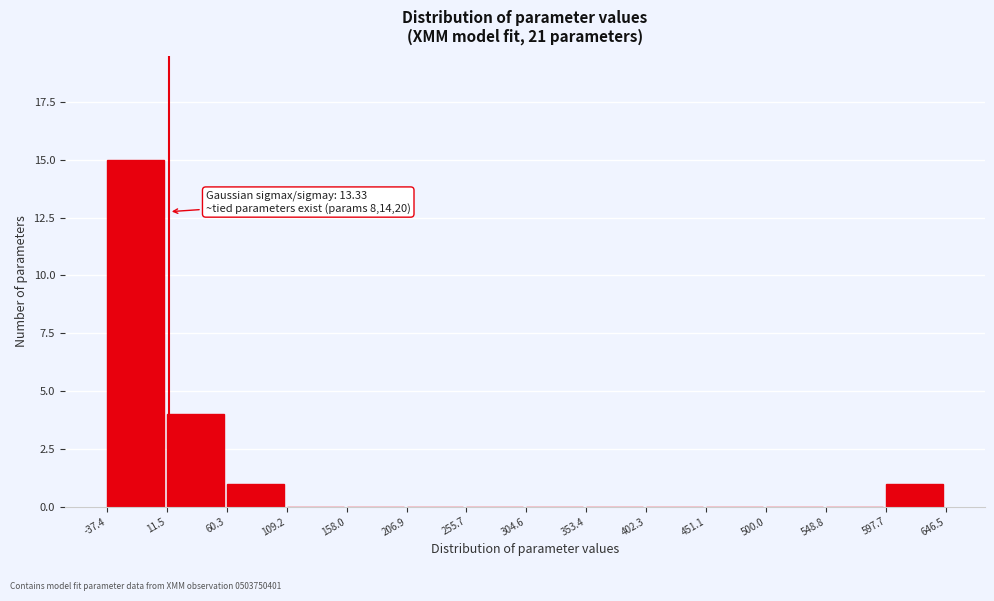

Over which range of the x-axis is the bar tallest?

-37.4 to 11.5